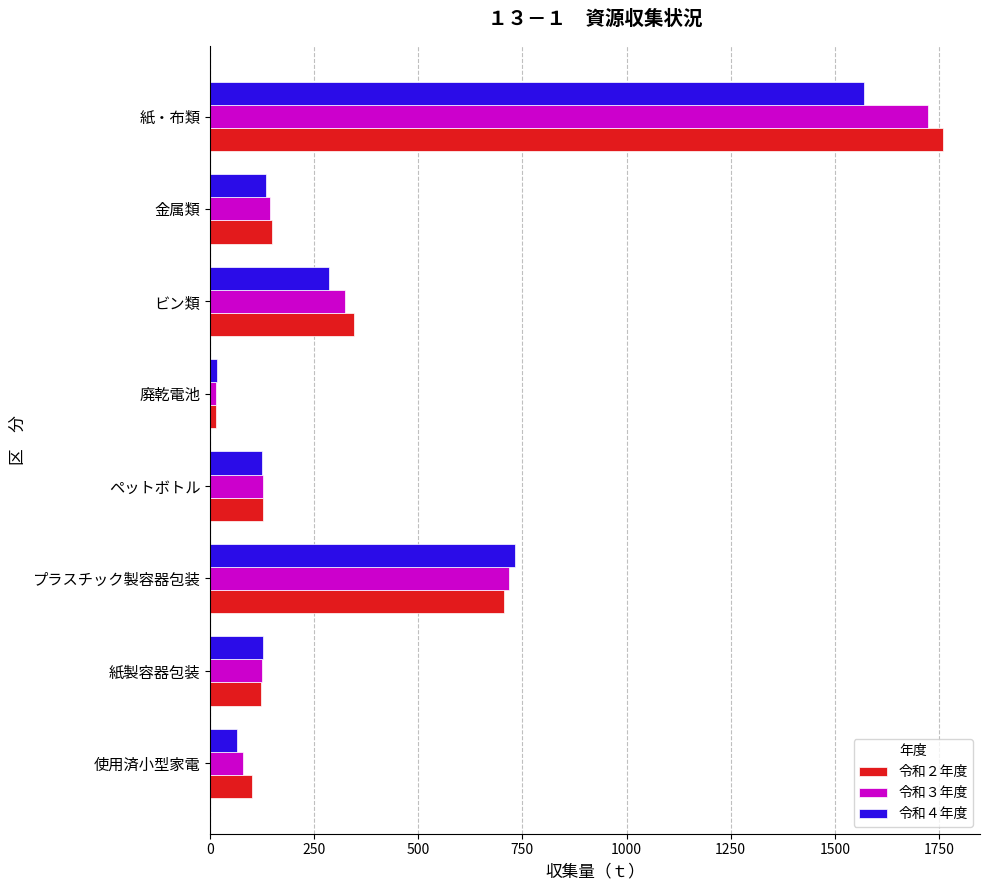

The value of 令和２年度 at 金属類 is 147.6. True or false?

True